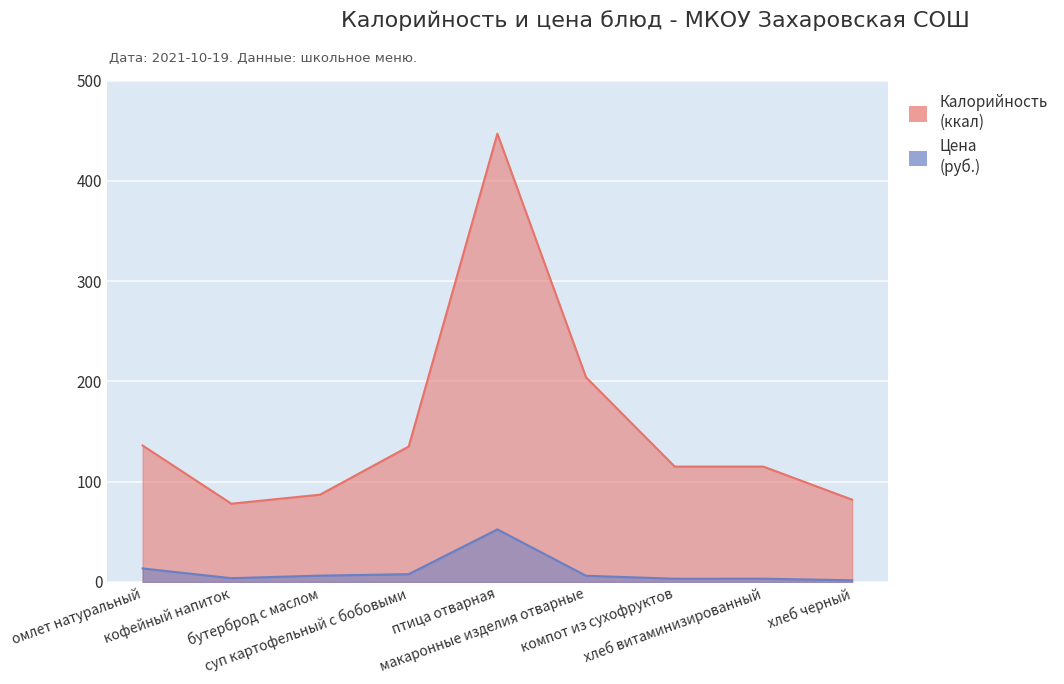

True or false: Калорийность and Цена cross at least once.

False